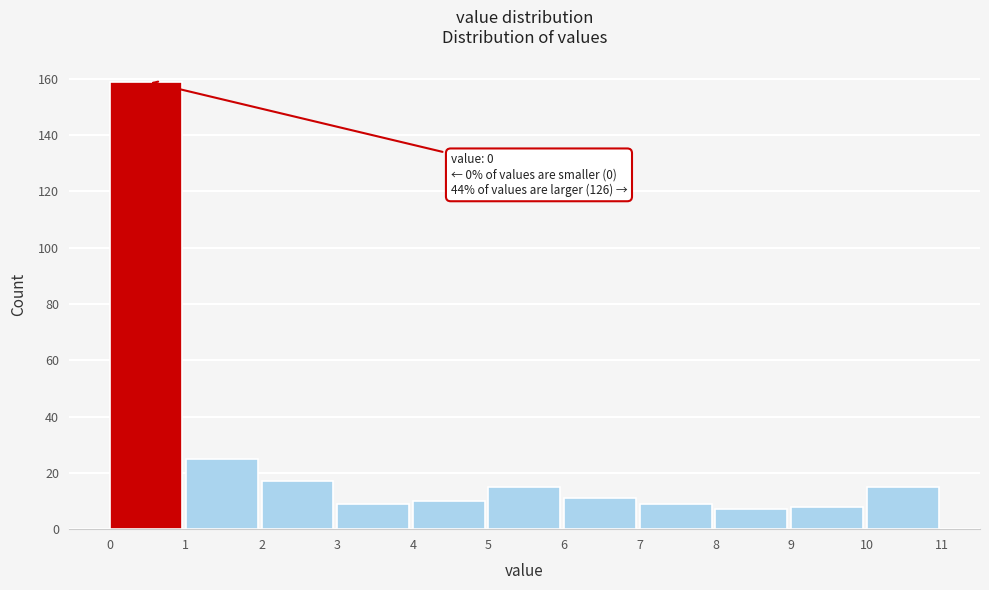

Over which range of the x-axis is the bar tallest?

0 to 1